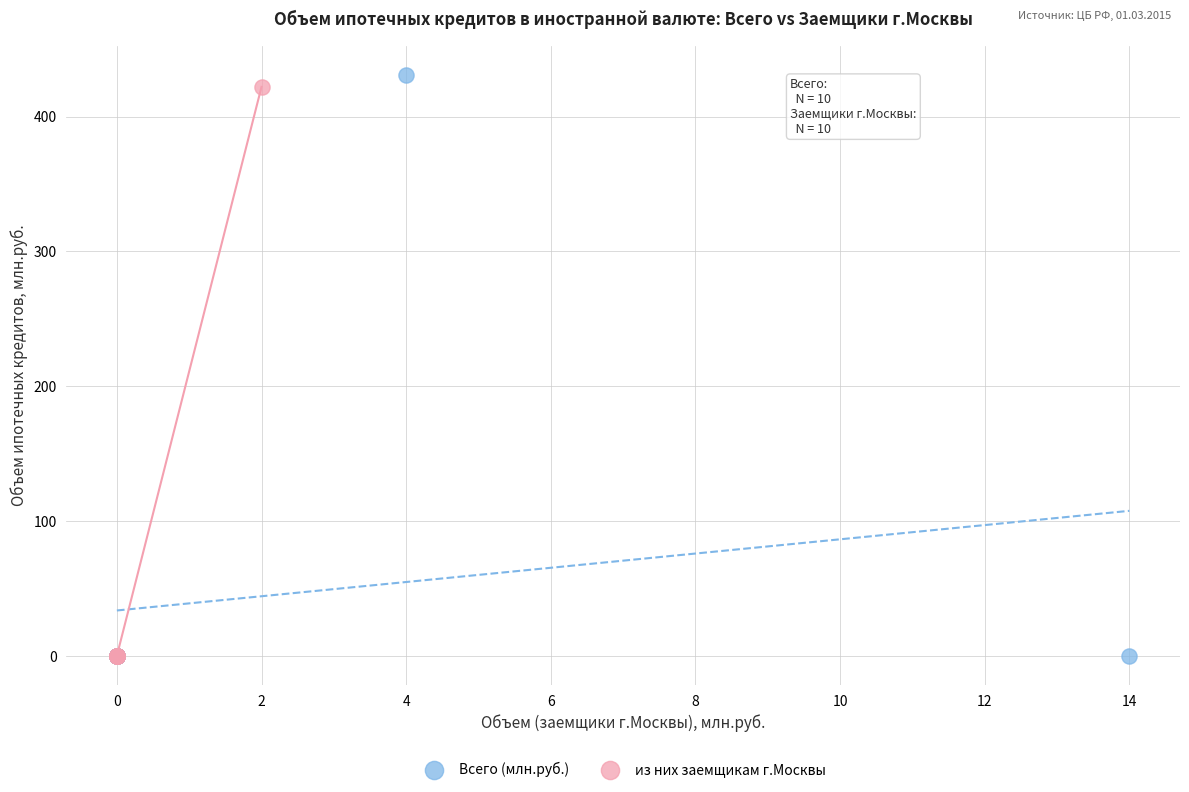

What are all the series names shown in the legend?

Всего (млн.руб.), из них заемщикам г.Москвы